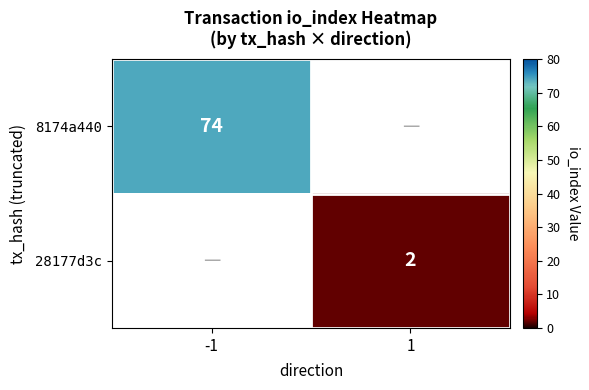

Which label corresponds to the largest value in the chart?

-1